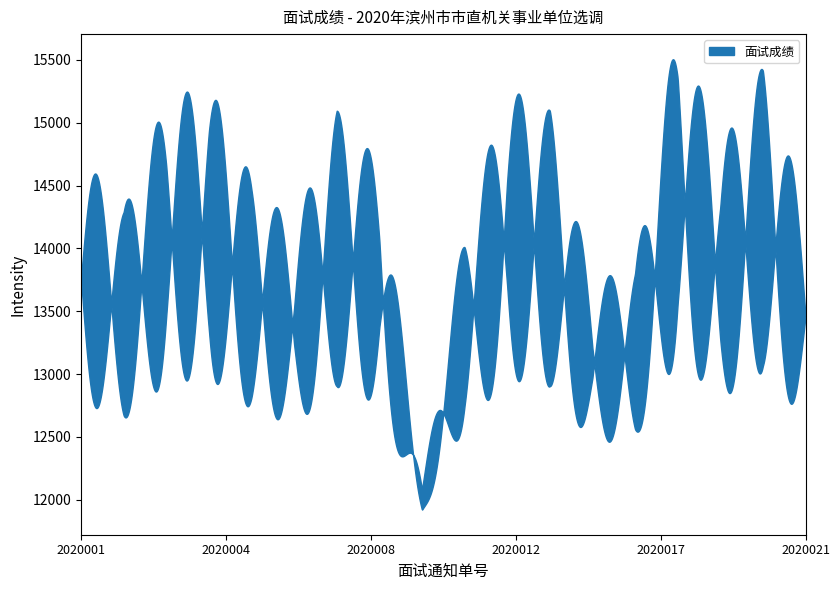

Rank the categories by value from highest to lowest.

2020017, 2020019, 2020004, 2020012, 2020003, 2020007, 2020013, 2020018, 2020001, 2020008, 2020005, 2020002, 2020021, 2020006, 2020011, 2020015, 2020014, 2020009